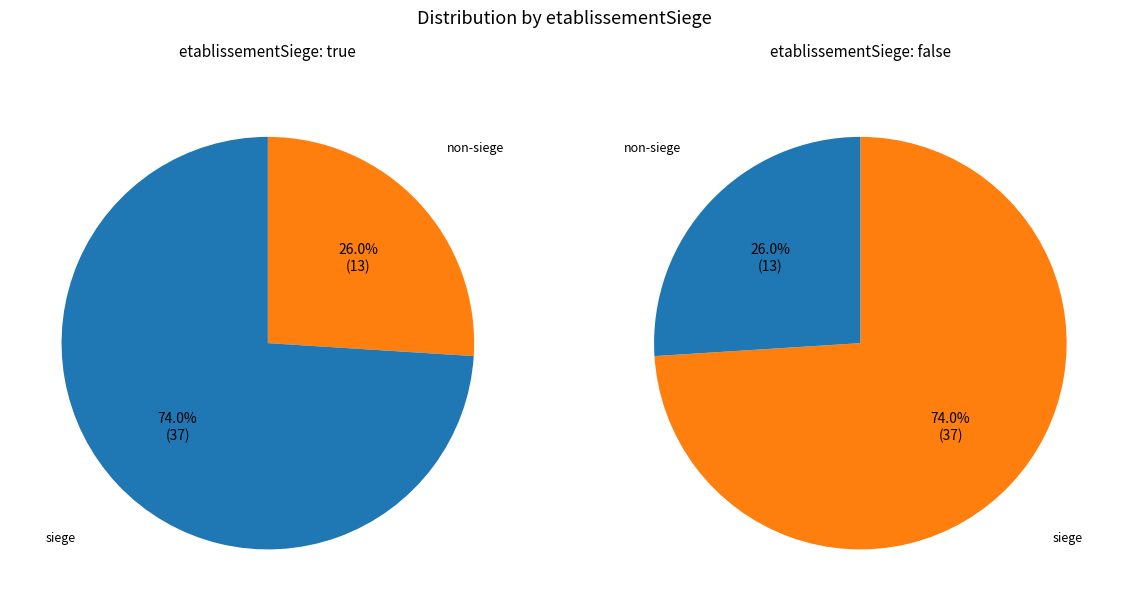

True or false: false accounts for 49% of the total.

False